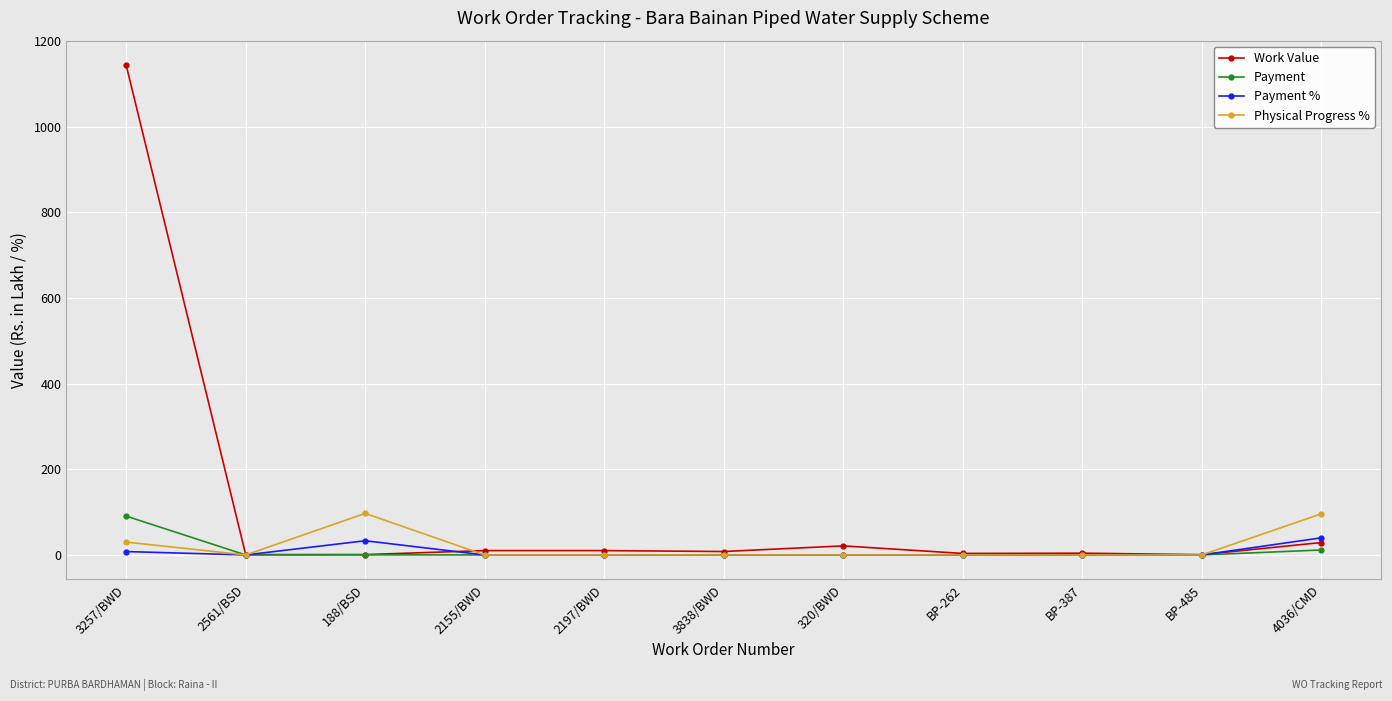

Is the value of Payment at 3838/BWD greater than the value of Payment % at 188/BSD?

No